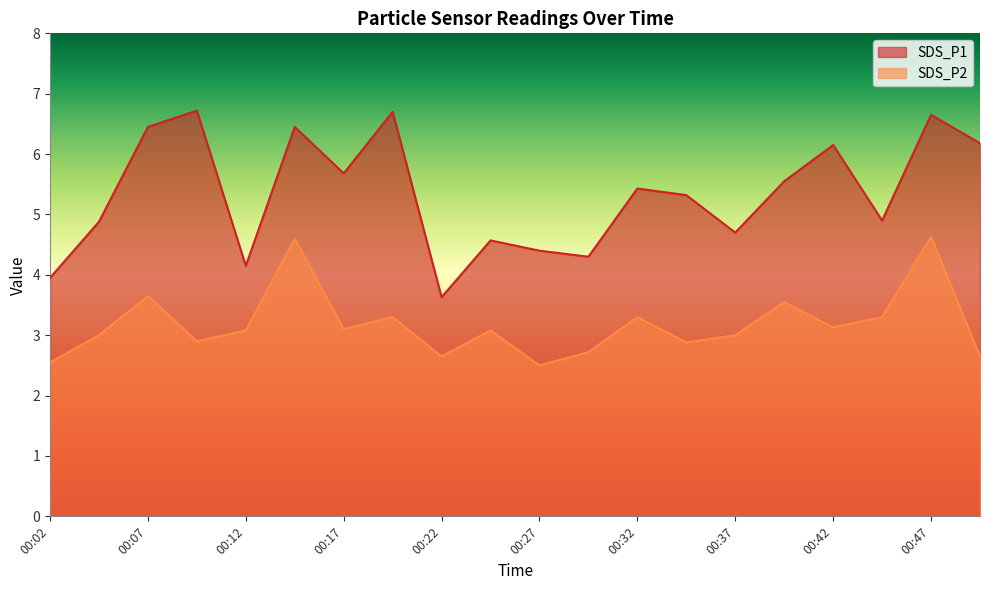

At which category is the sum across all series the highest?

00:47